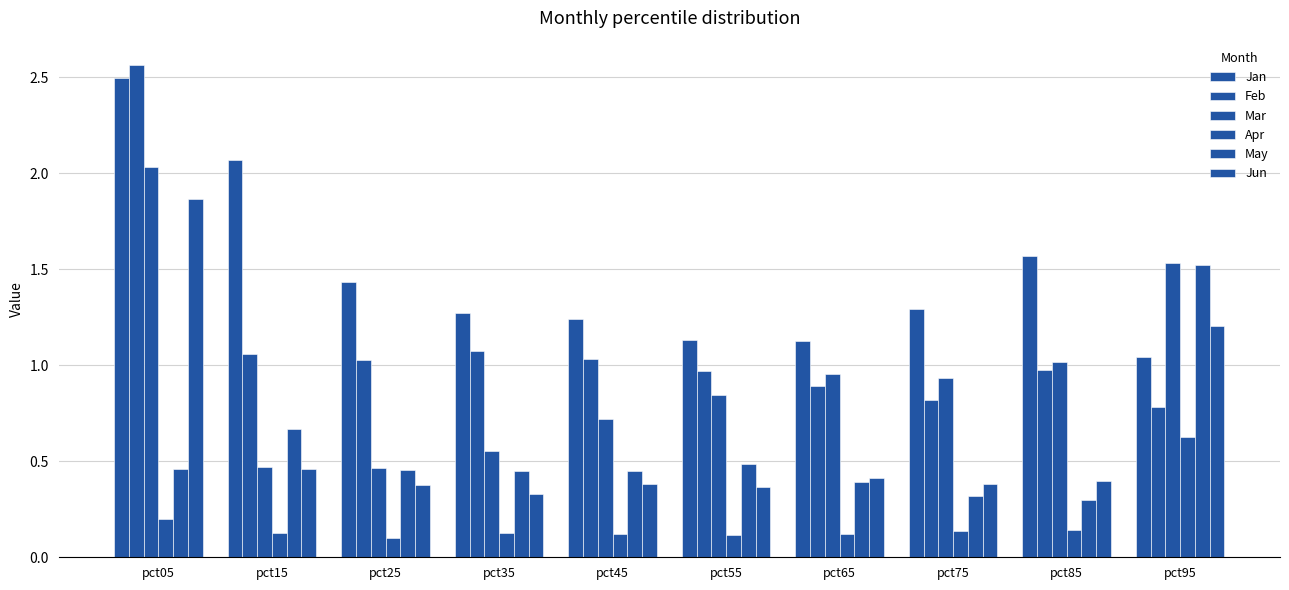

What is the maximum value for Apr?

0.6